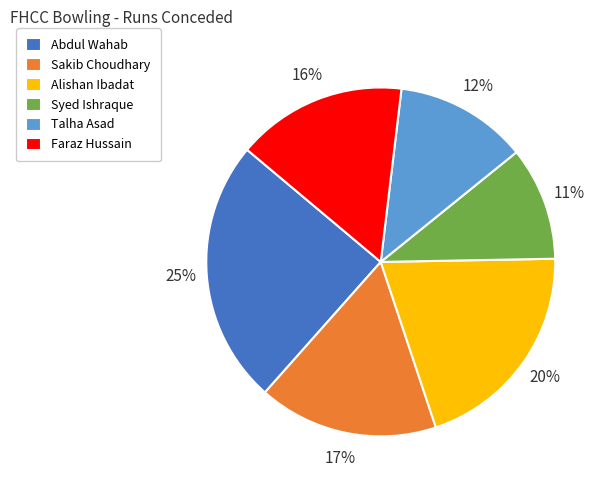

Which slice is the smallest?

Syed Ishraque